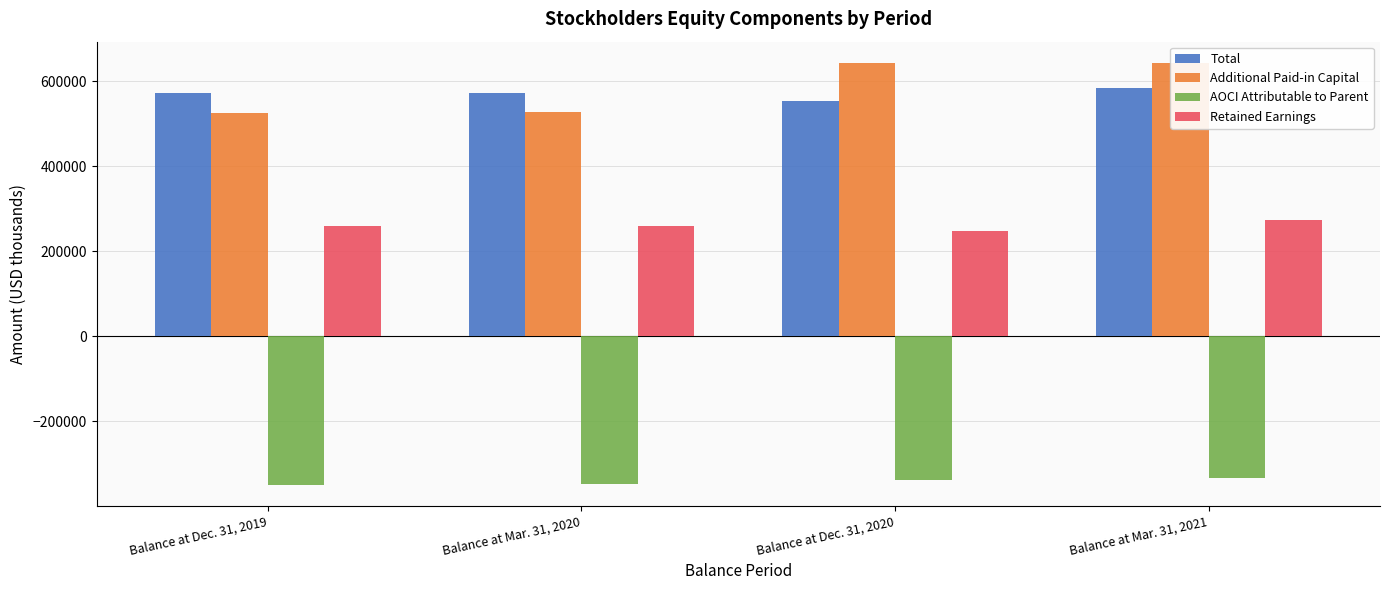

What is the greatest value displayed?

642887